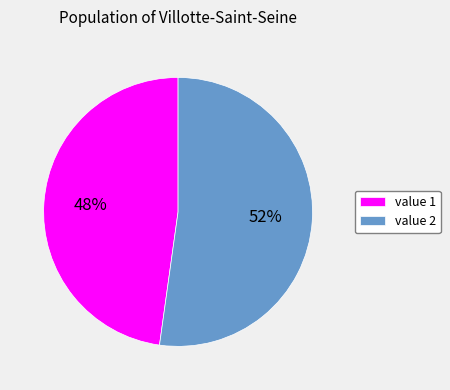

To the nearest percent, what is the average slice percentage?

50%